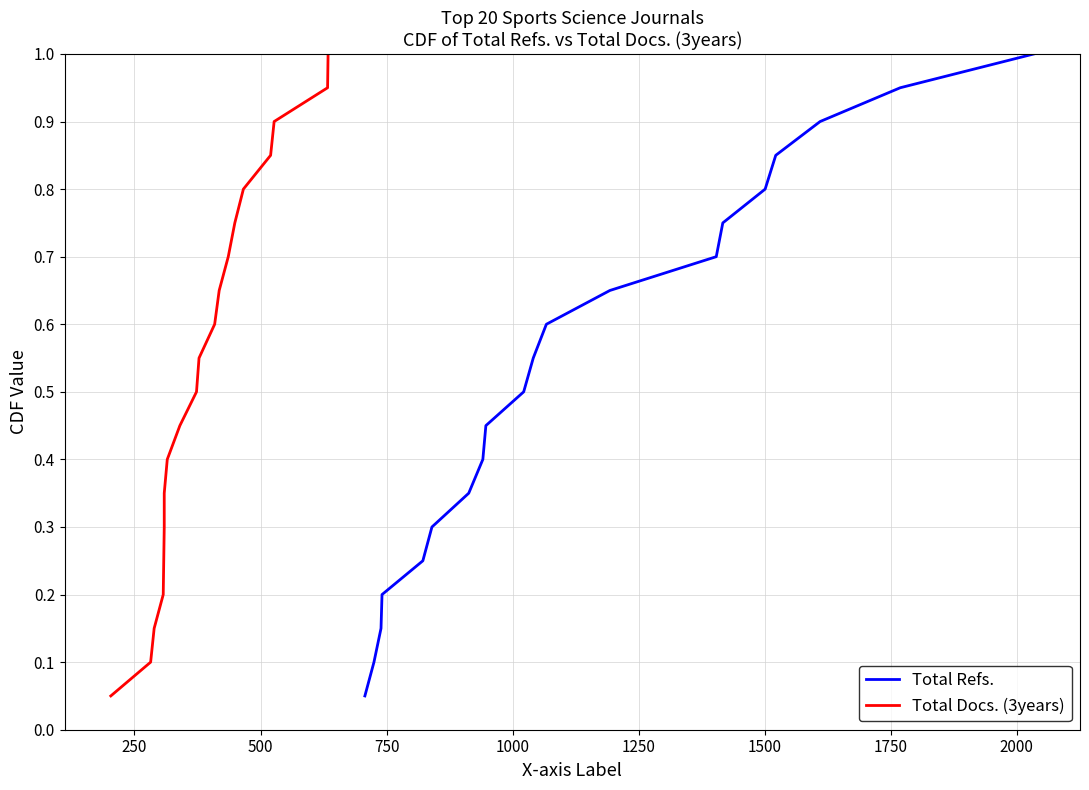

Does the chart display data point markers on the line(s)?

No